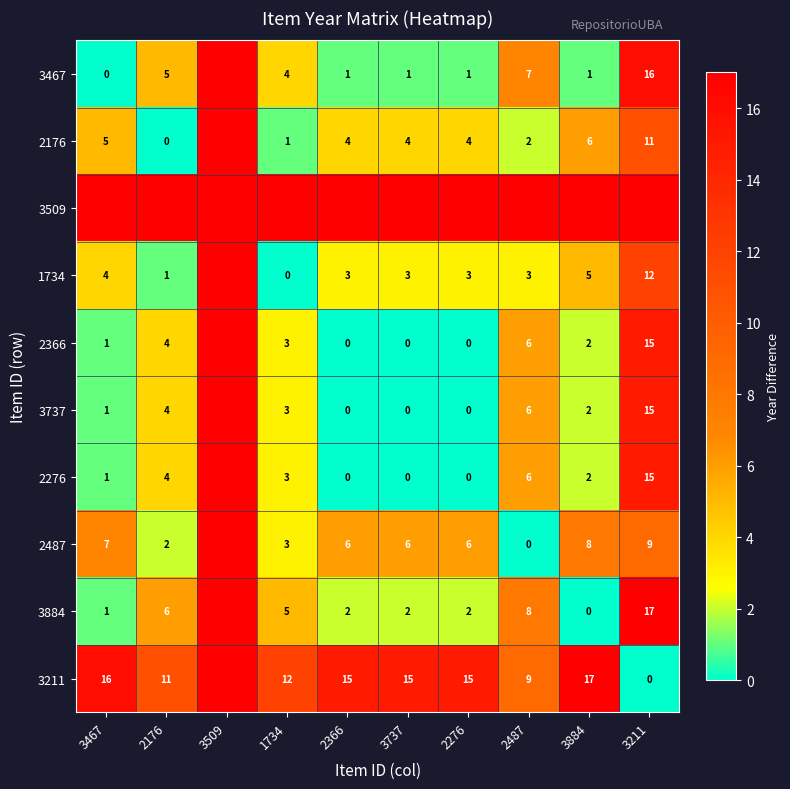

Is the value of 3467 at 2176 greater than the value of 2276 at 3467?

Yes